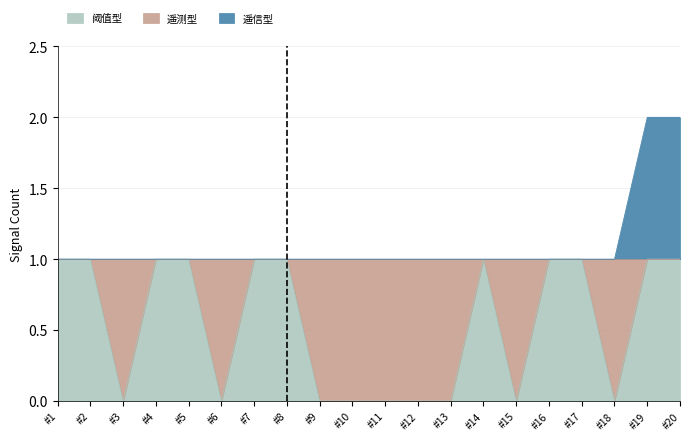

Rank the series by their maximum value, from lowest to highest.

阈值型, 遥信型